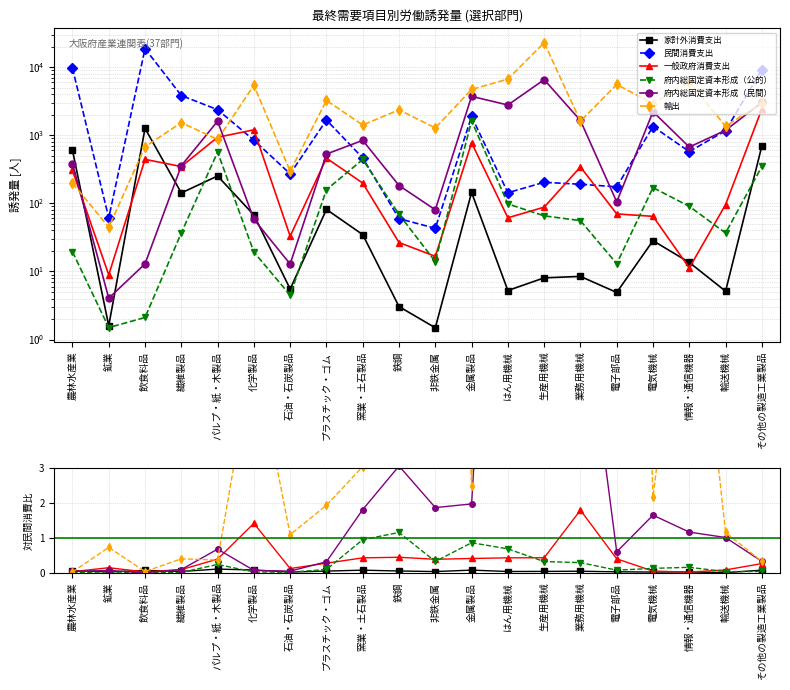

What is the label of the 7th point from the right?

生産用機械